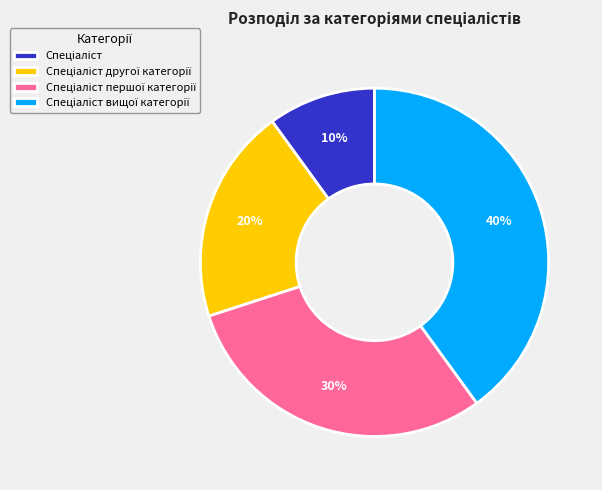

To the nearest percent, what is the average slice percentage?

25%